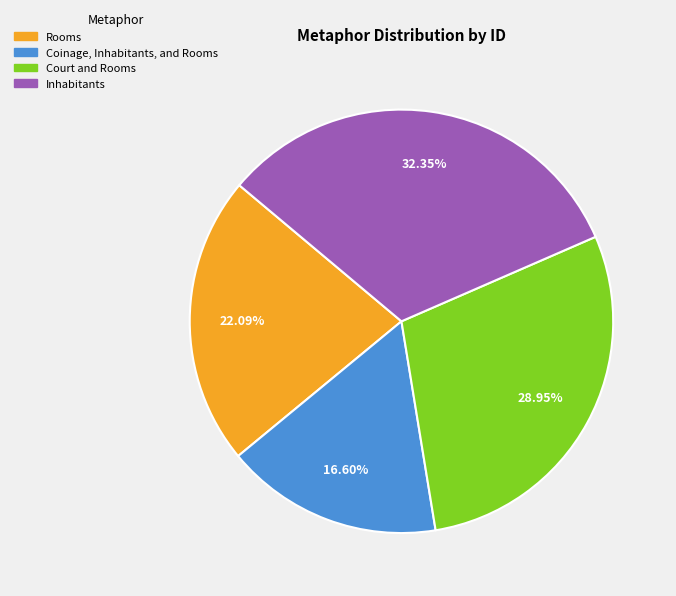

What percentage is the Coinage, Inhabitants, and Rooms slice, to the nearest percent?

17%